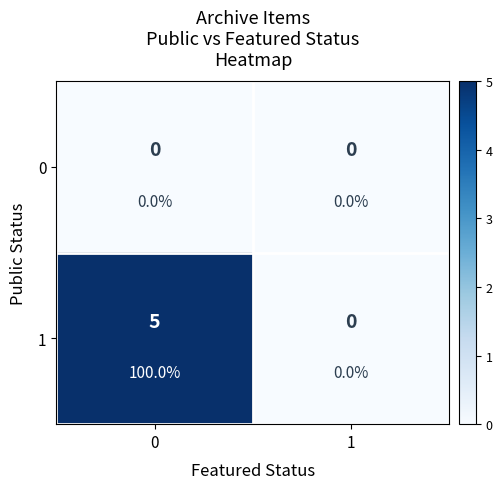

The value of 0 at 1 is 0. True or false?

True